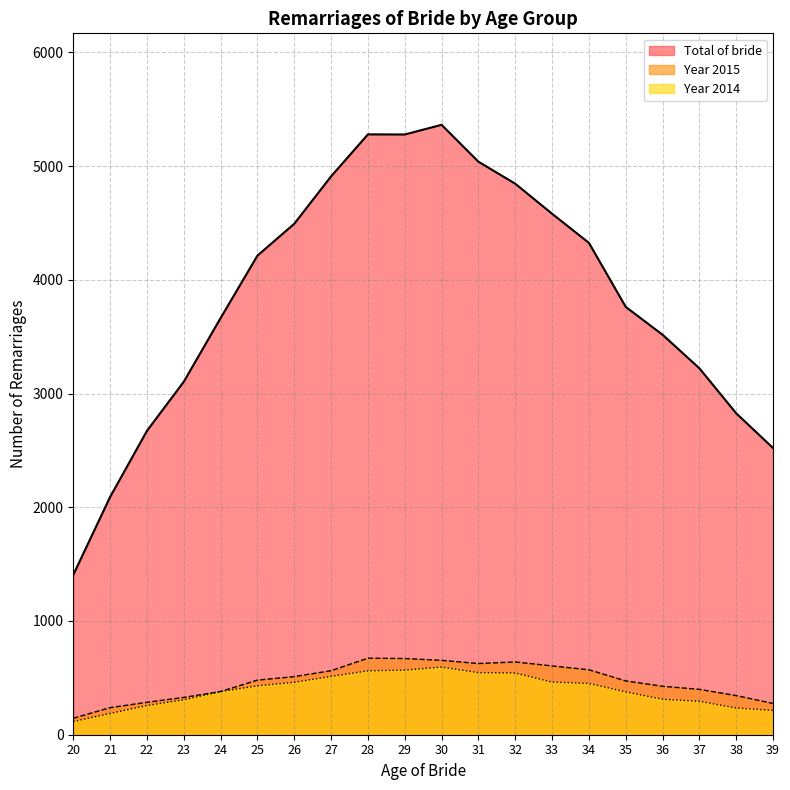

Which category has the lowest value in the Year 2015 series?

20